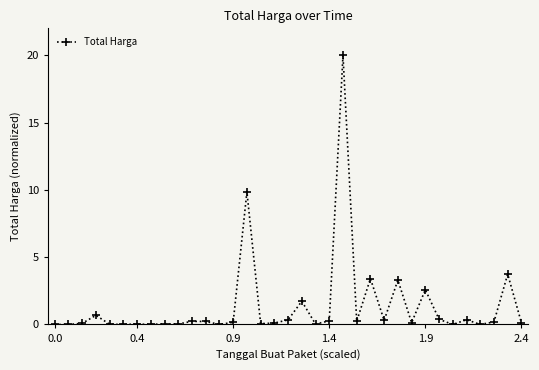

True or false: the data has more than 1 interior local peaks.

True